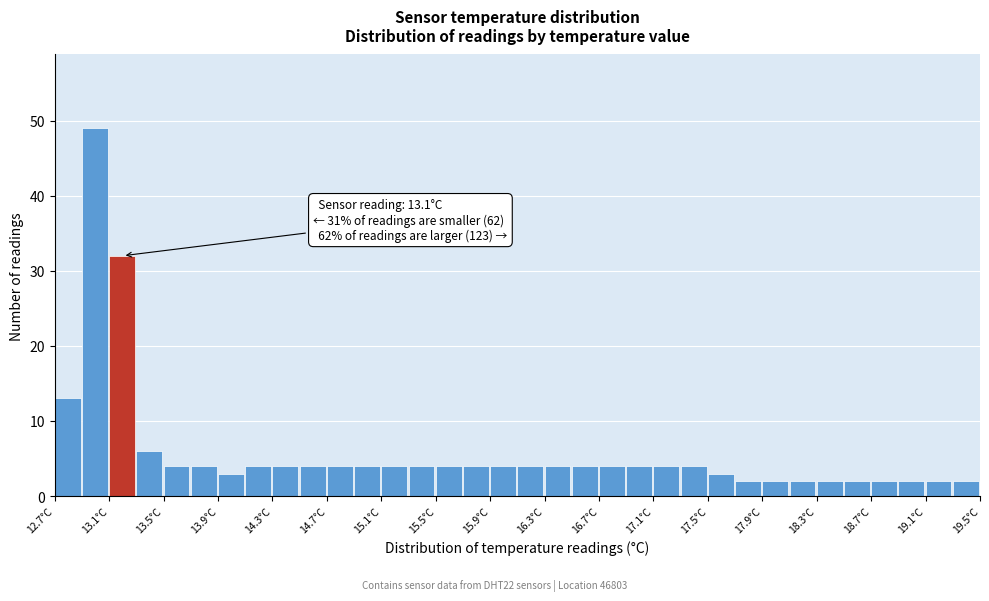

Which range on the x-axis has the tallest bar?

12.9 to 13.1